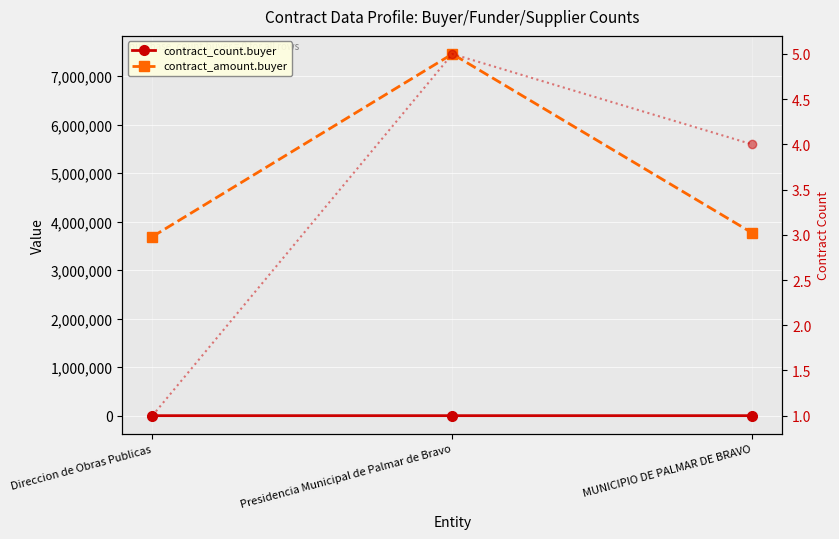

The value of contract_amount.buyer at MUNICIPIO DE PALMAR DE BRAVO is 3767682.4. True or false?

True